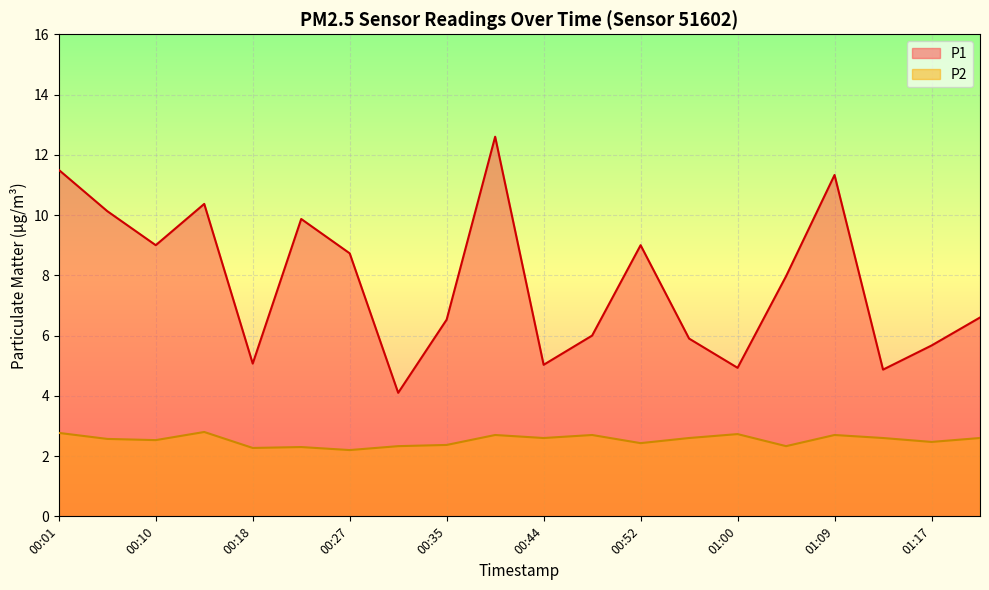

Which label corresponds to the largest value in the chart?

00:39